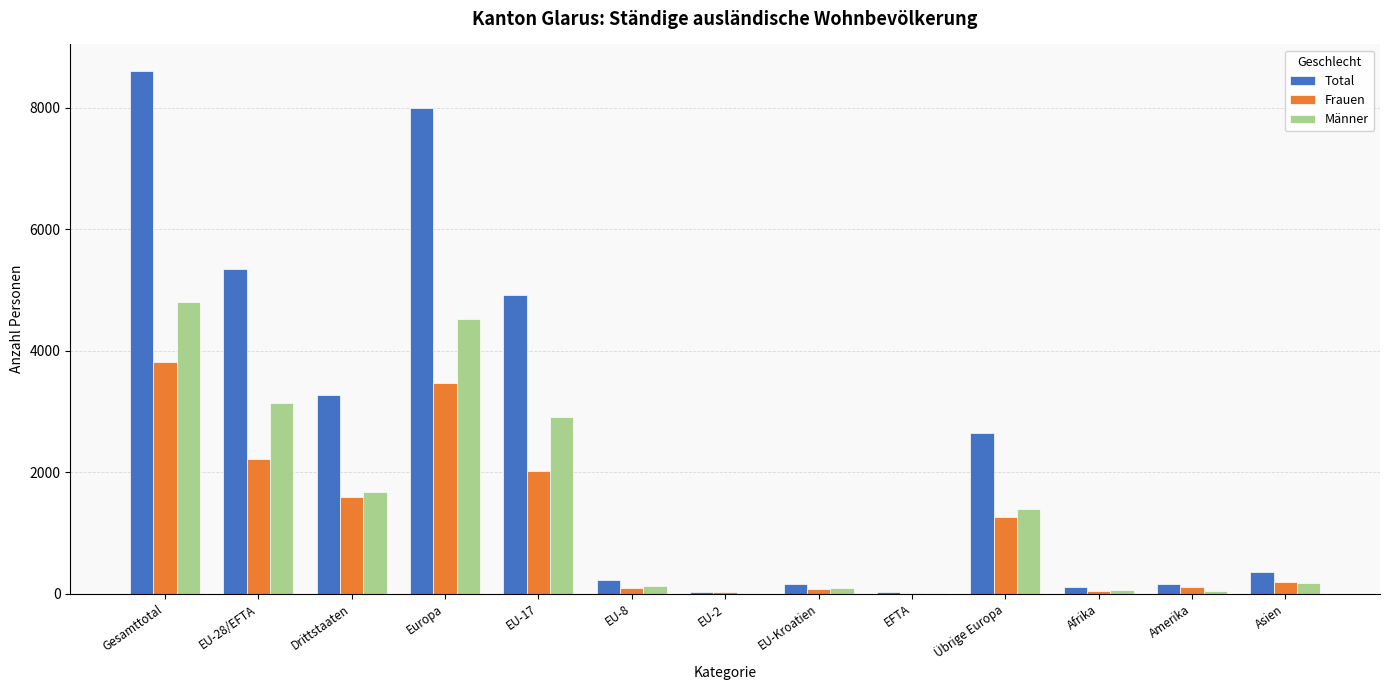

Are the bars grouped side by side (vs. stacked)?

Yes